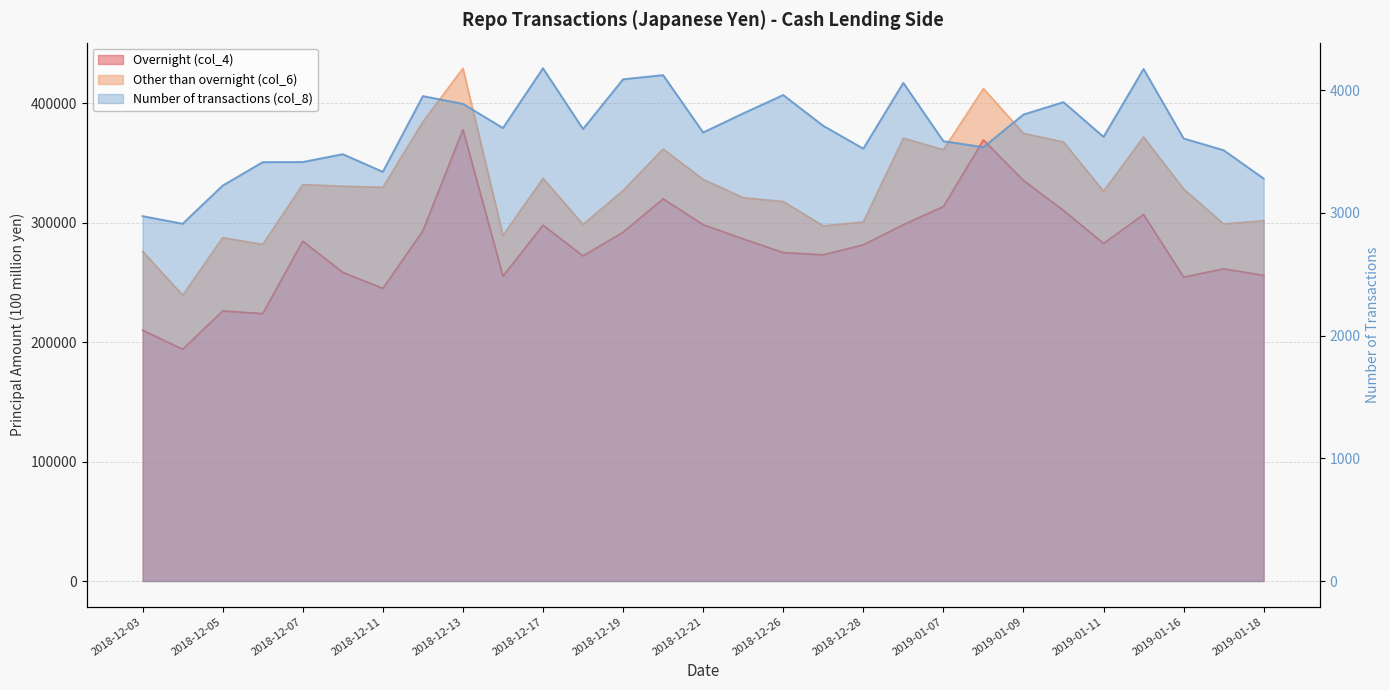

How many data points in Number of transactions (col_8) are less than 3655?

14